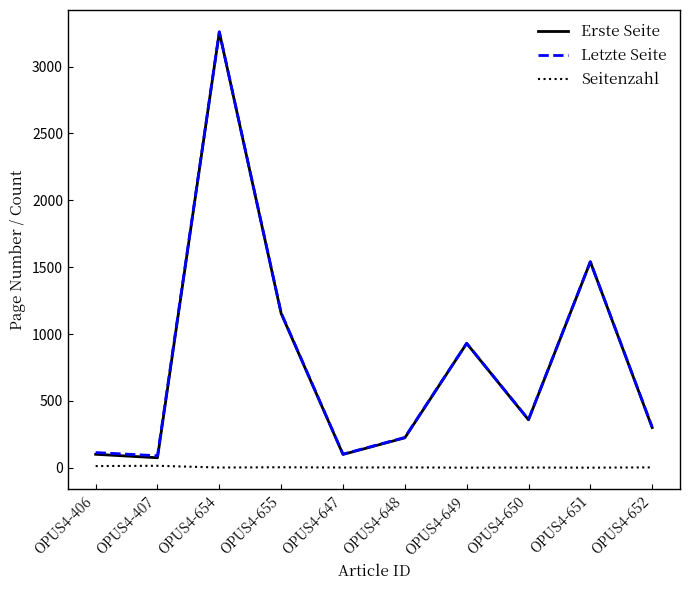

What is the greatest value displayed?

3260